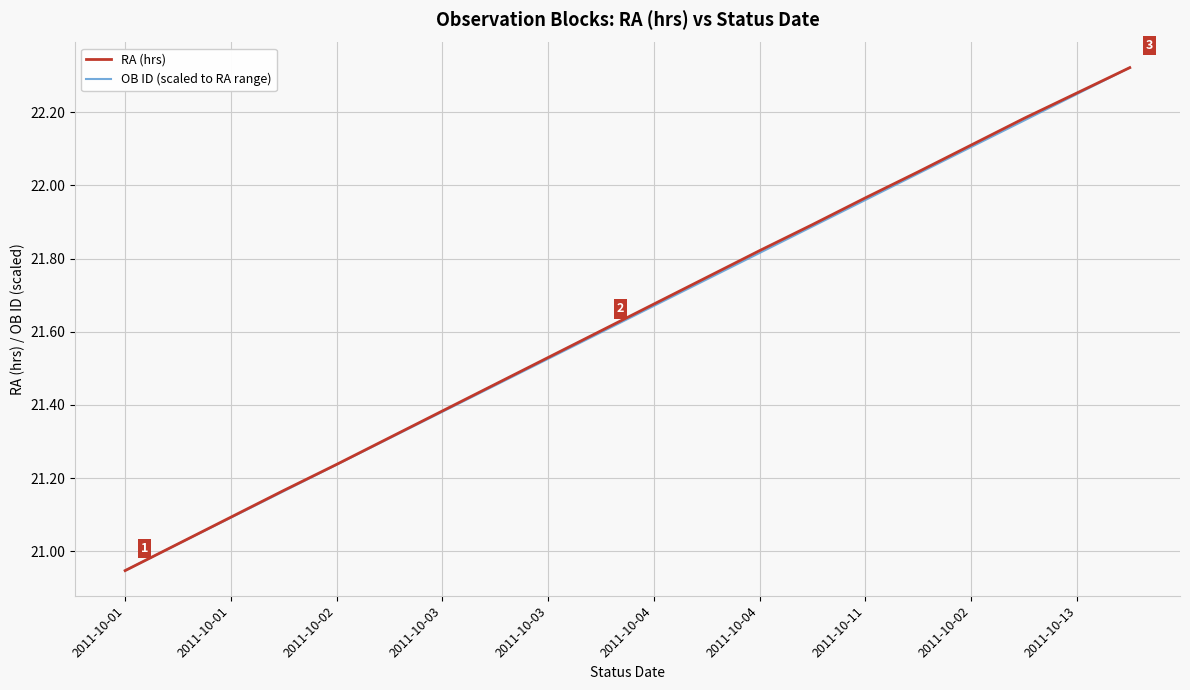

Does the chart display data point markers on the line(s)?

No